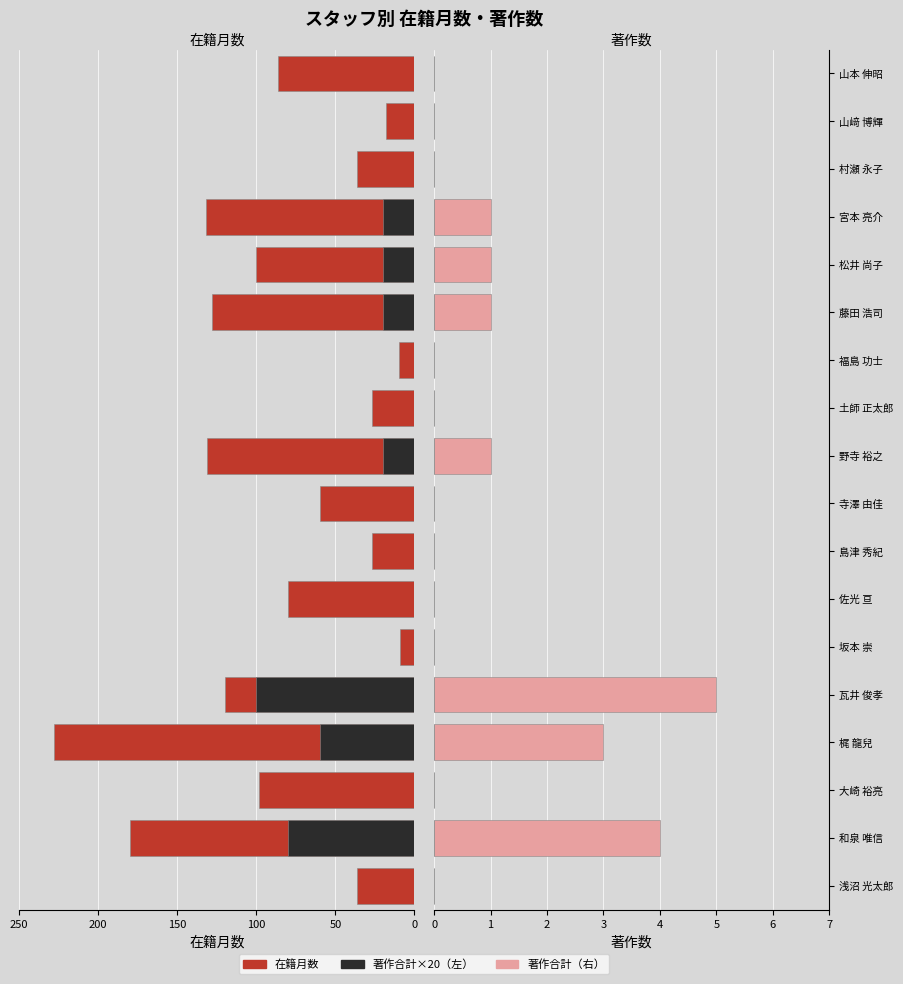

How many distinct data groups are displayed?

4